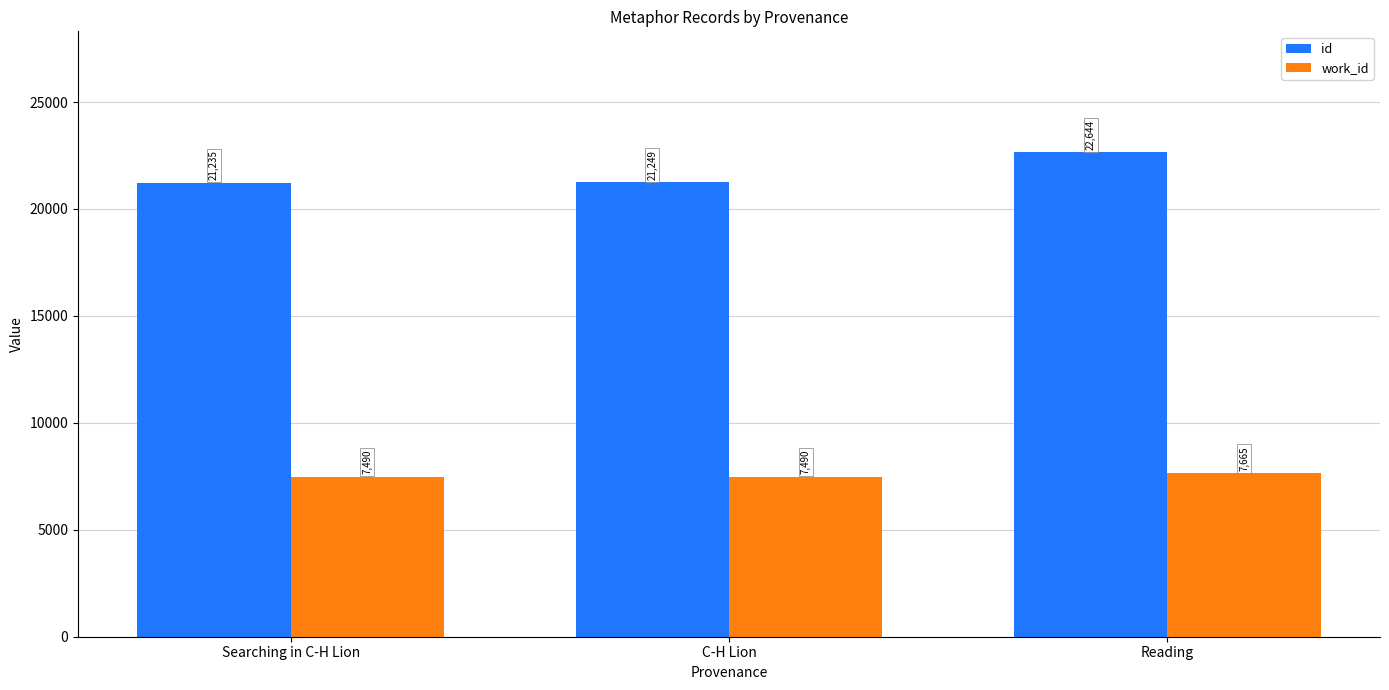

Which series has the widest spread of values?

id